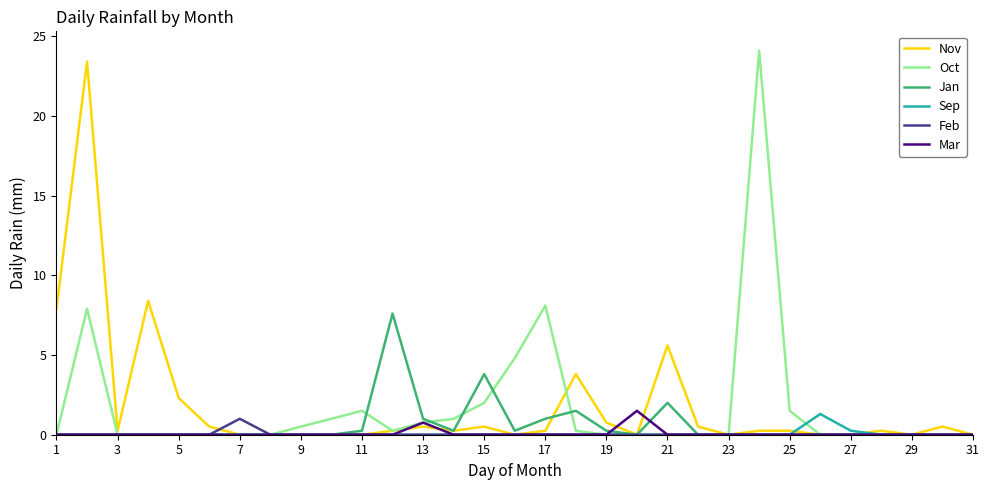

What is the average value of the Nov series?

1.8